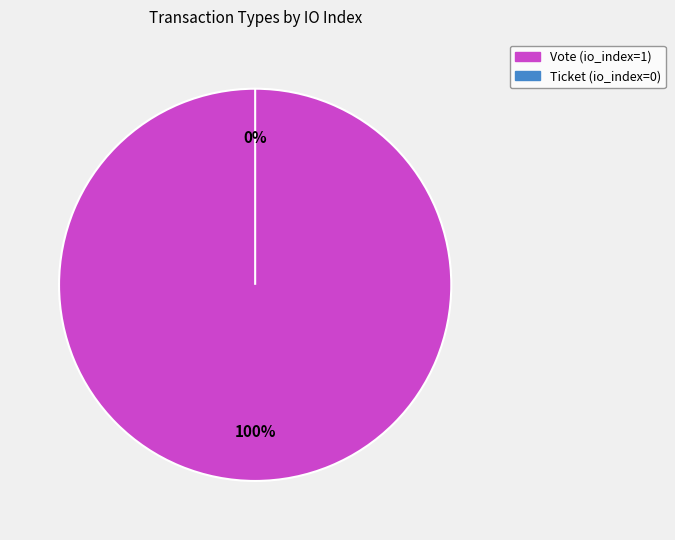

Which category has the smallest portion of the pie?

Ticket